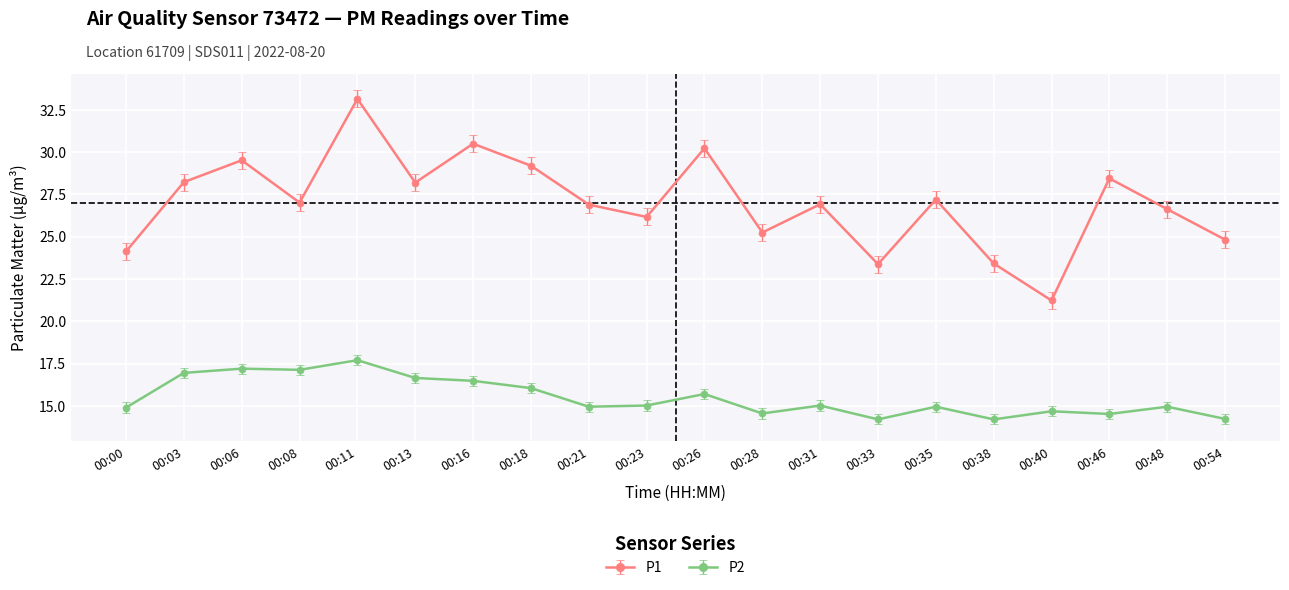

At which label does P1 first exceed 27?

00:03